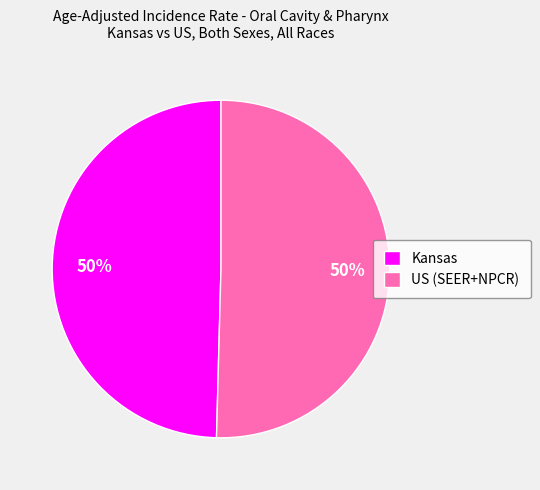

To the nearest percent, what portion does Kansas represent?

50%